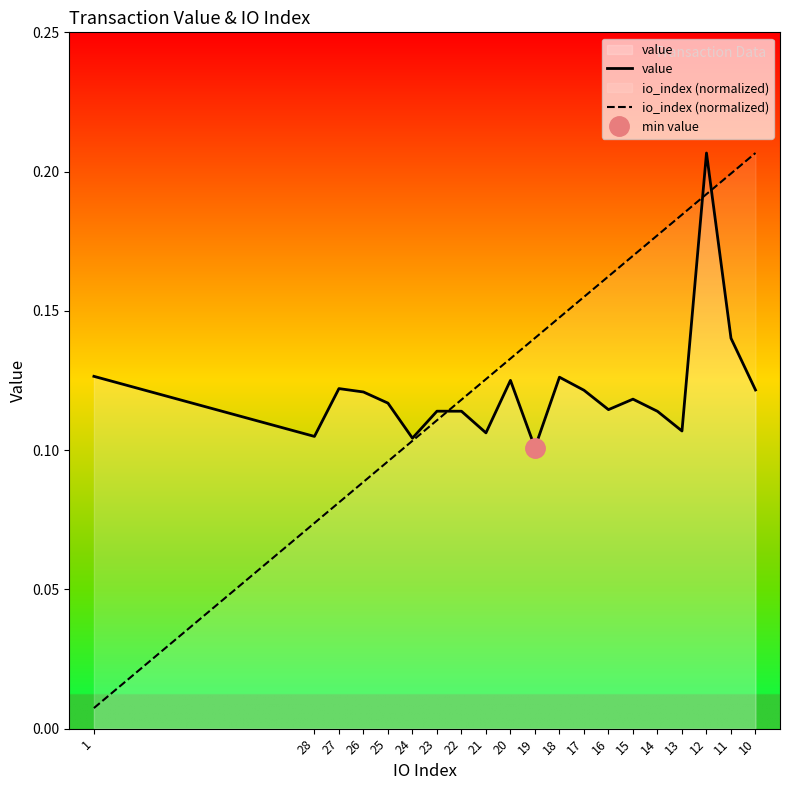

Which series has the largest total across all categories?

io_index (normalized)